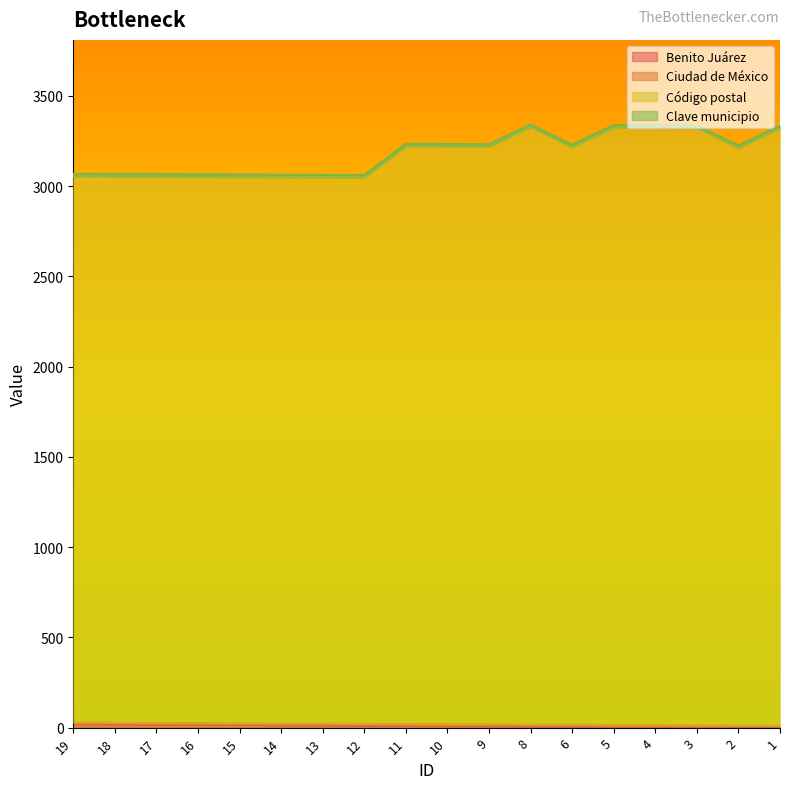

How many data points in Benito Juárez are less than 11?

9